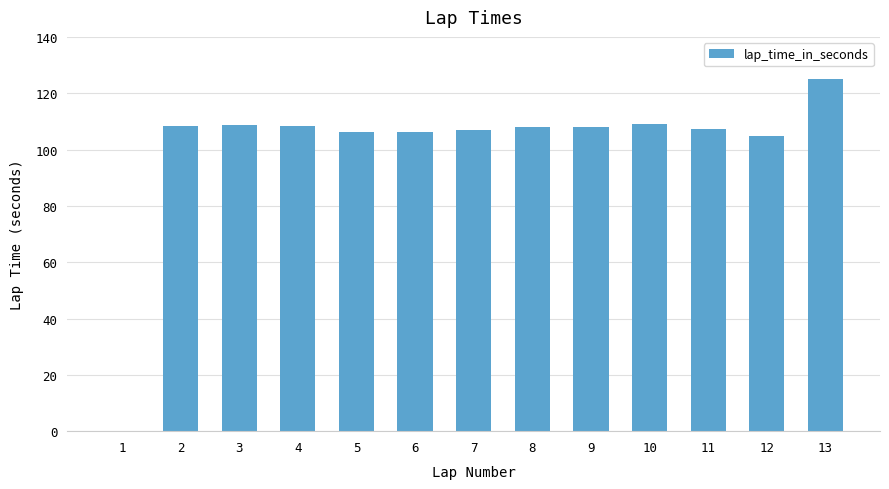

Approximately how many times larger is the value at 9 compared to 7?

1.0